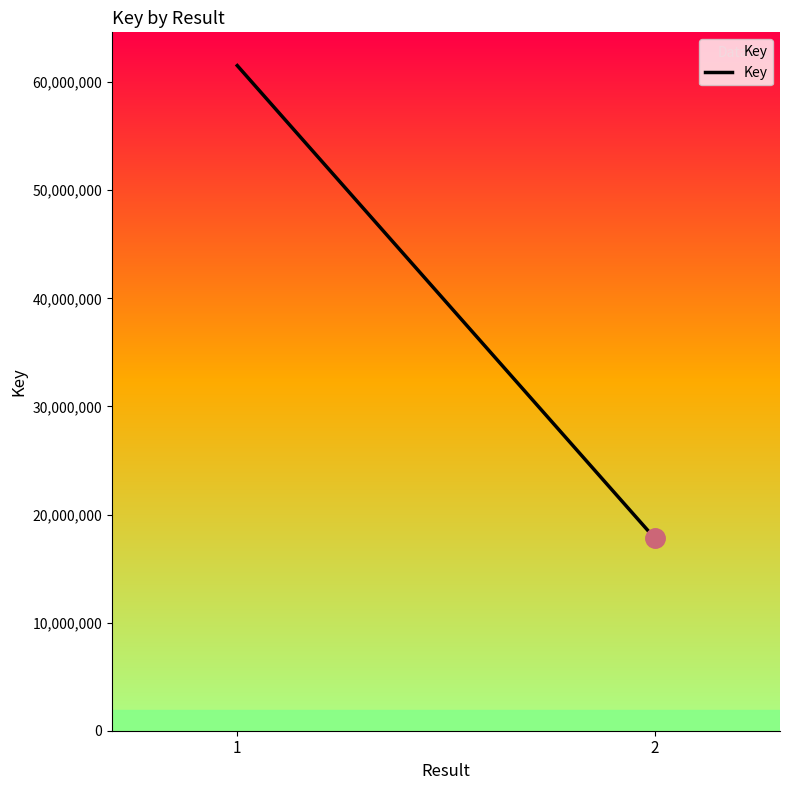

What is the change in value from 1 to 2?

-43724455